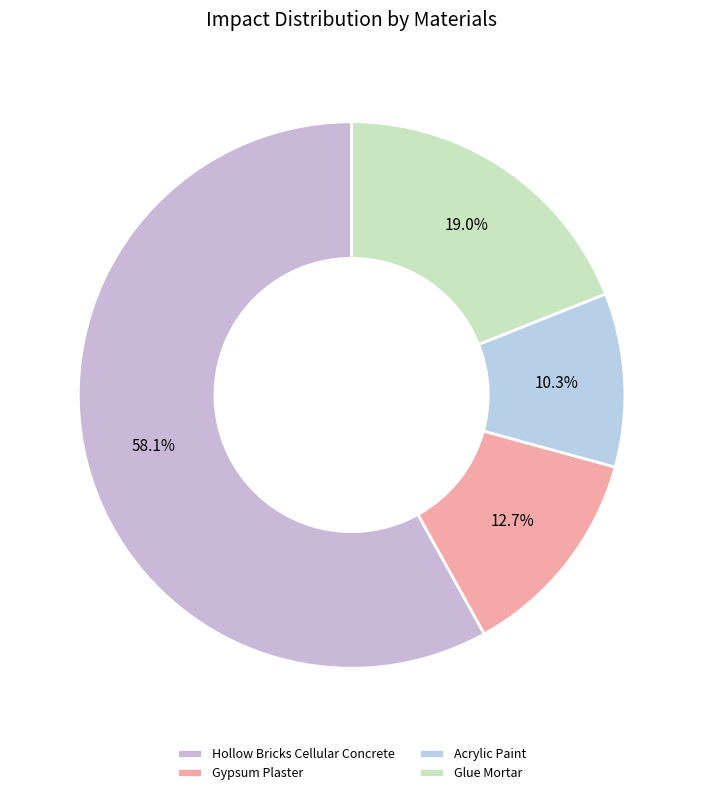

Count the number of slices in the pie.

4